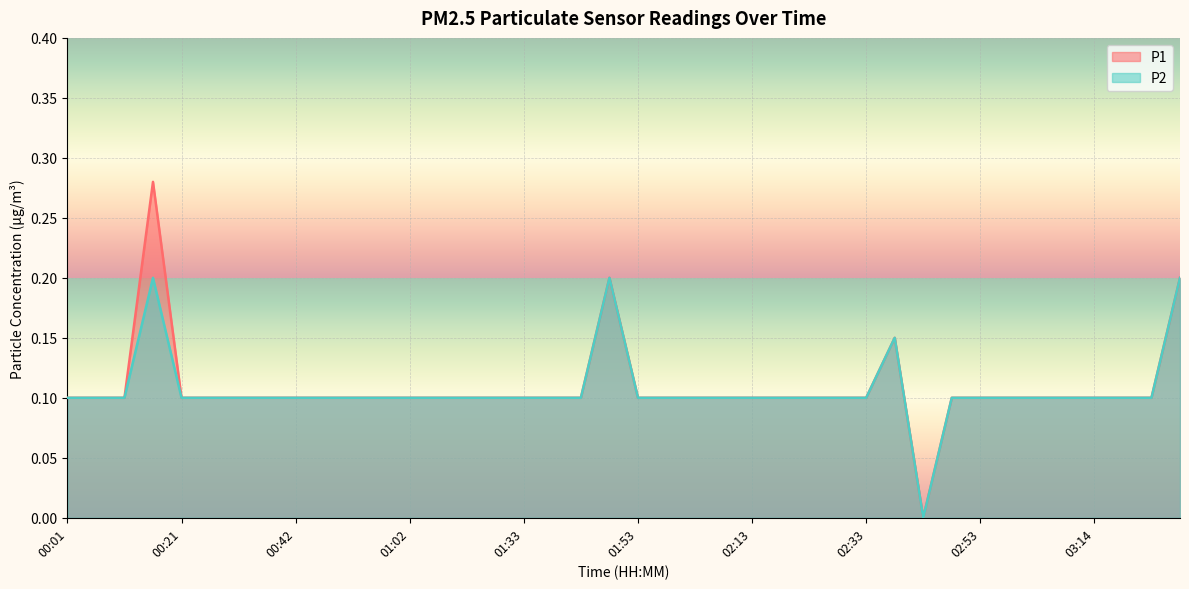

At which category does P2 reach its first local peak?

00:16